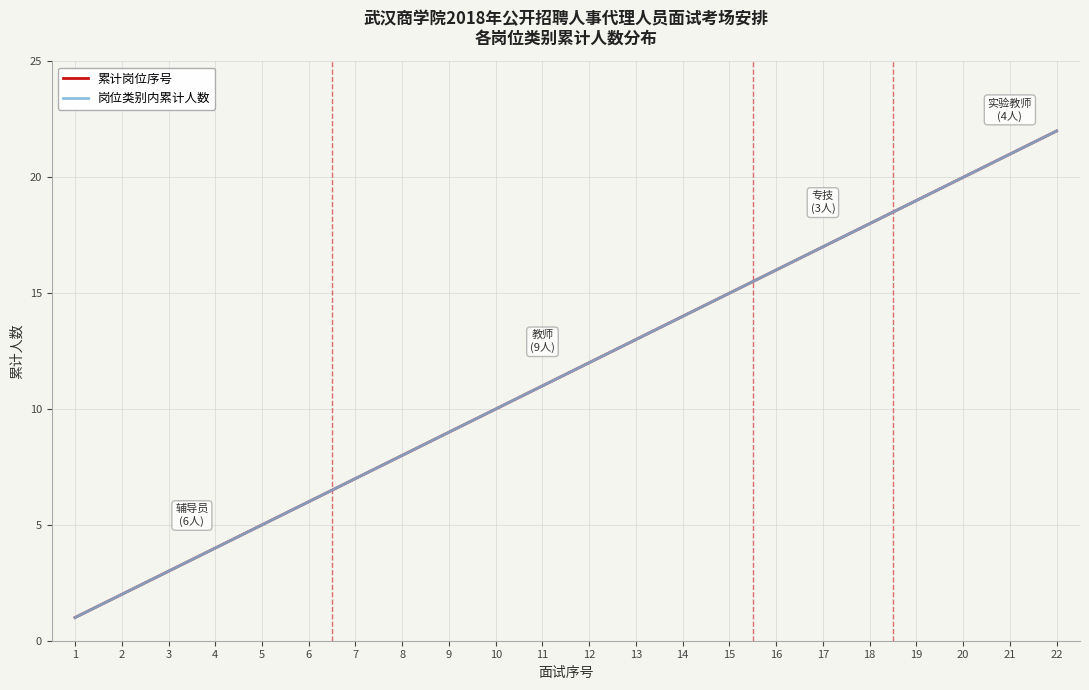

The 累计岗位序号 series shows 17 at 17. True or false?

True